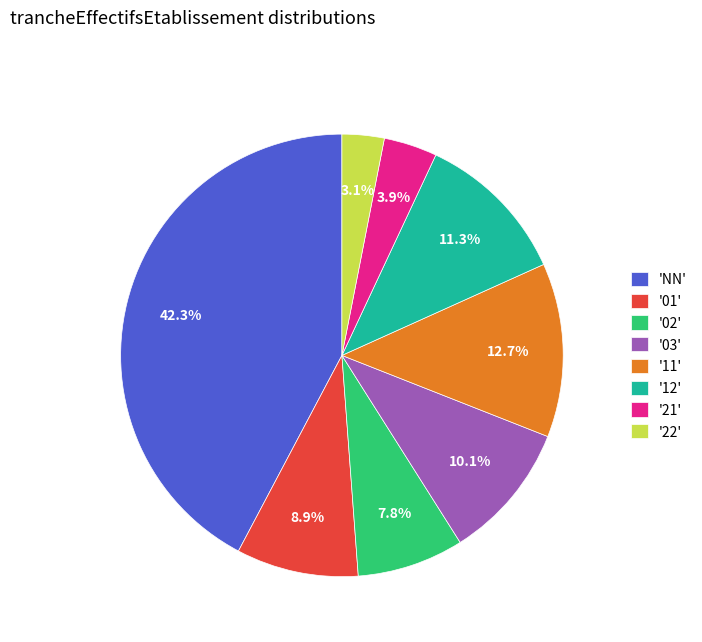

Does '12' represent more than half of the total?

No